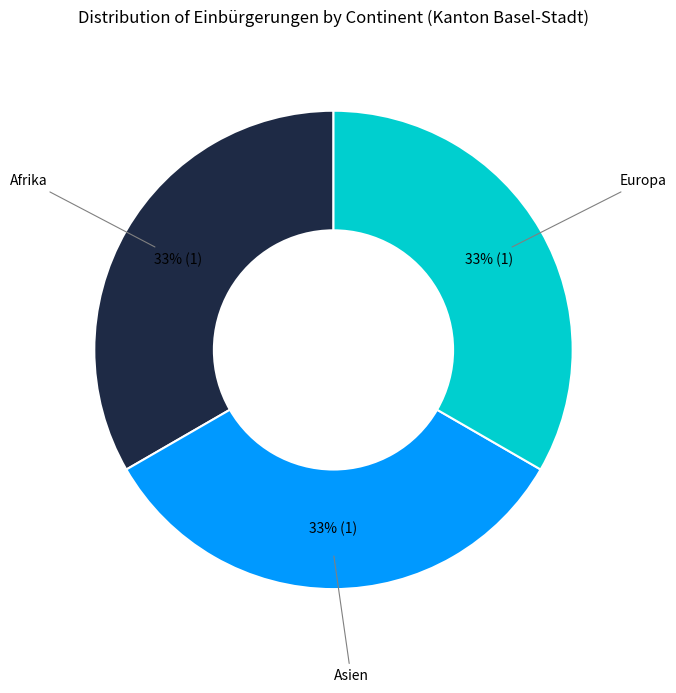

What is the ratio of the value at Europa to the value at Afrika?

1.0